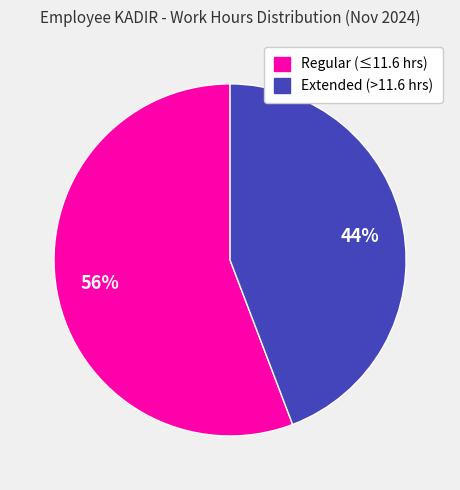

To the nearest percent, what is the average slice percentage?

50%